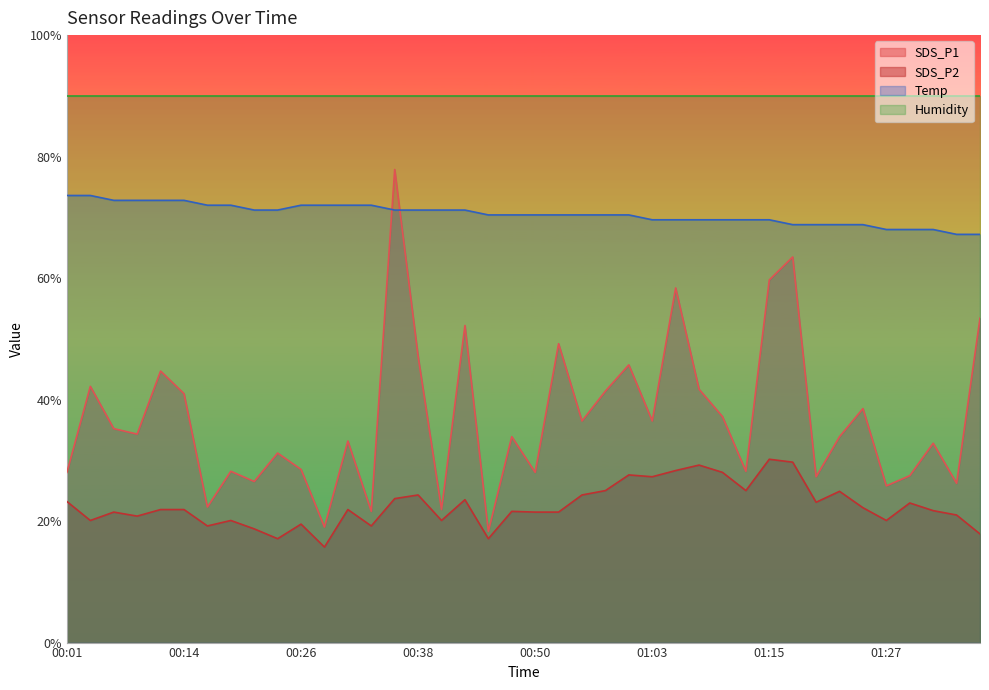

True or false: SDS_P1 and SDS_P2 cross at least once.

False